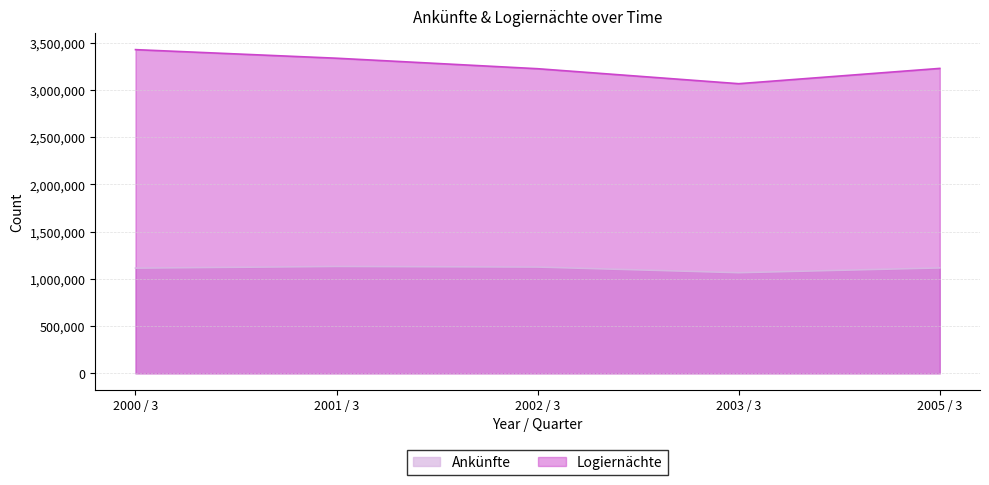

The Ankünfte series shows 1131841 at 2001 / 3. True or false?

True